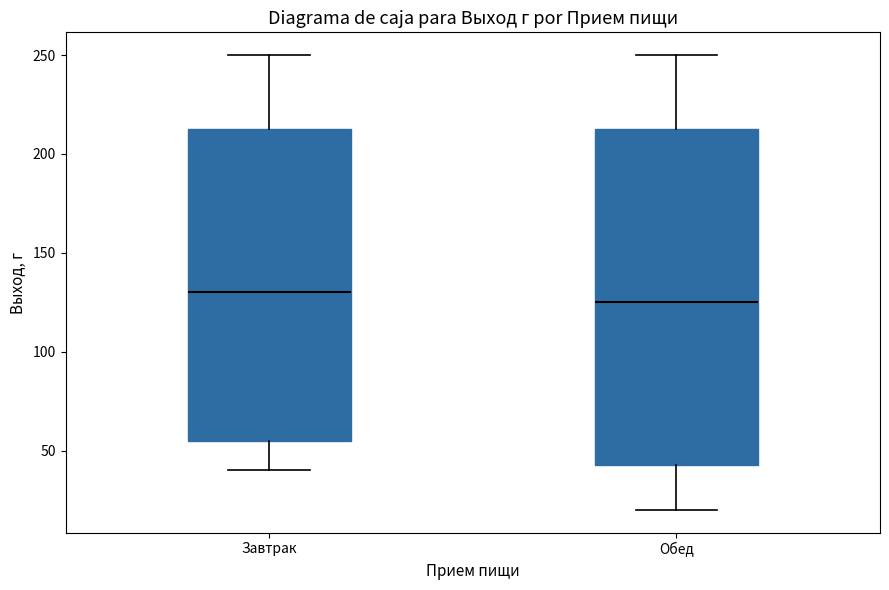

Reading left to right, transcribe this box plot: for each box, give where its median line is, the range the box spans, and where its two whiskers end, as read against the y-axis. The values are not printed on the chart, so give them approximately, as read against the axis.

Завтрак: median 130, box 55 to 215, whiskers 40 to 250
Обед: median 125, box 45 to 215, whiskers 20 to 250